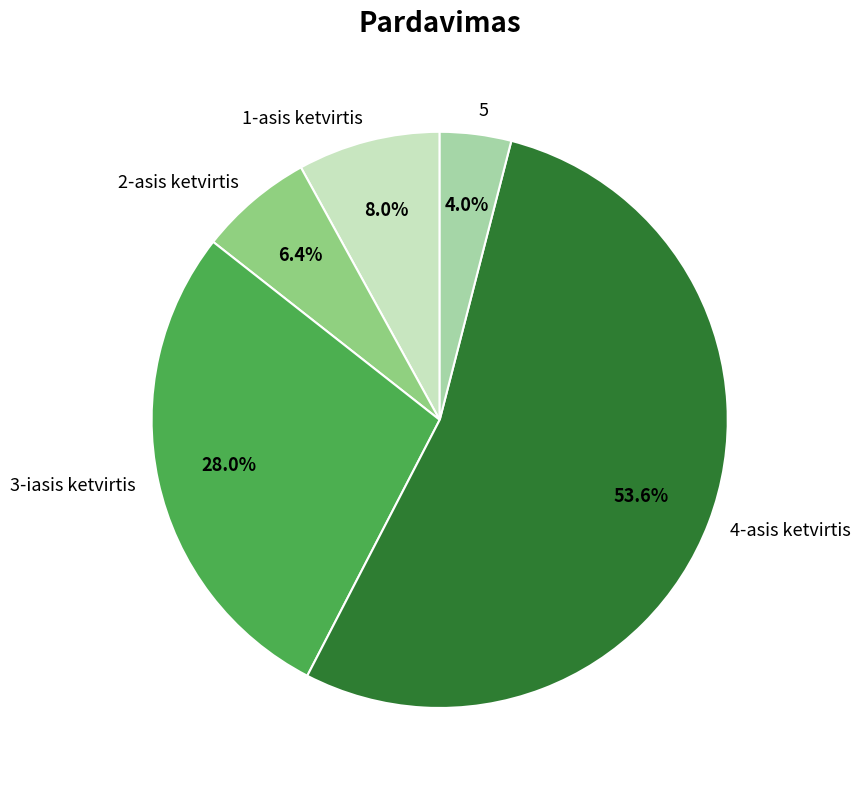

Do 2-asis ketvirtis and 4-asis ketvirtis together represent more than half of the pie?

Yes